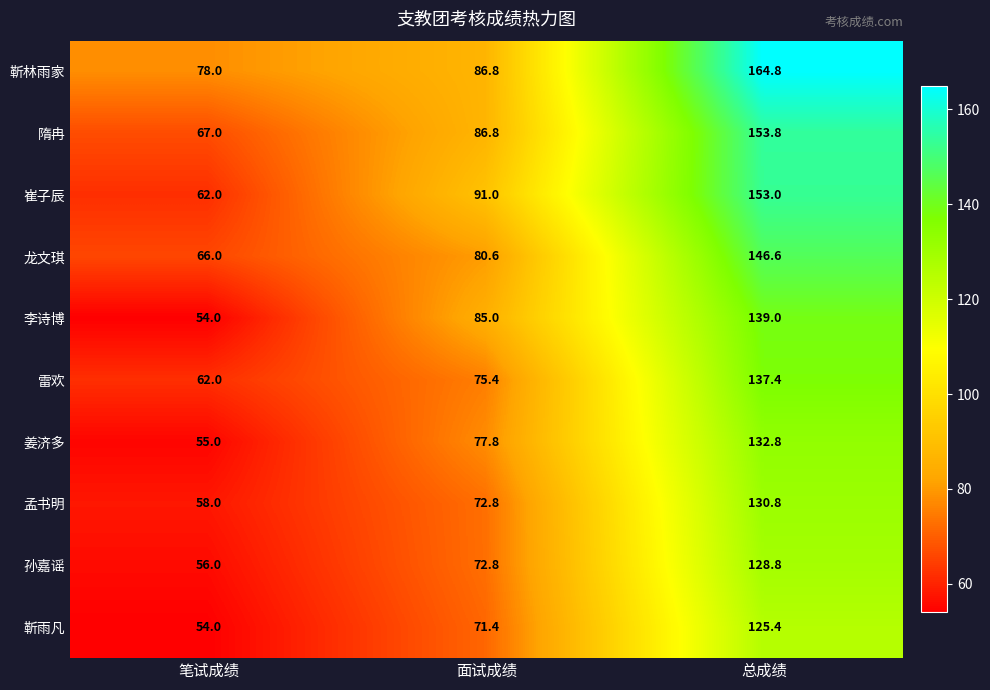

Which series has the widest spread of values?

崔子辰